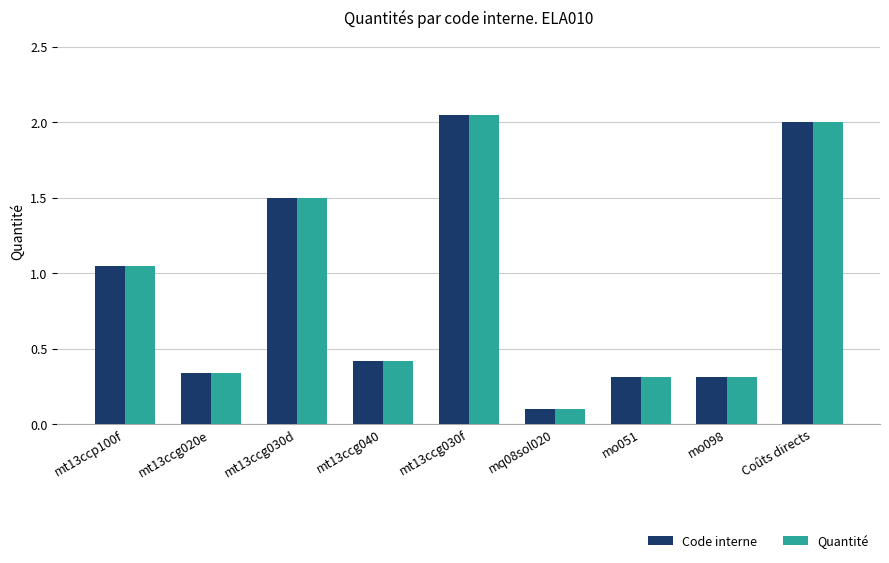

What is the smallest value displayed?

0.1